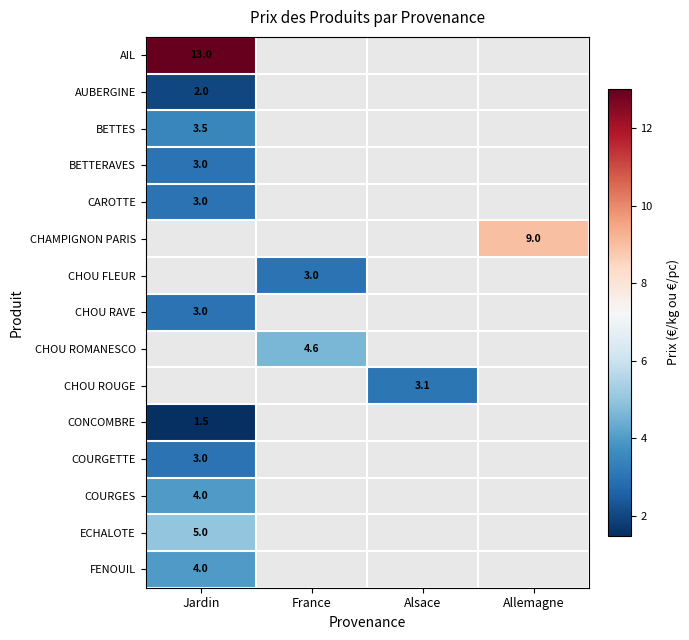

True or false: AUBERGINE has a value of 2.0 at Jardin.

True